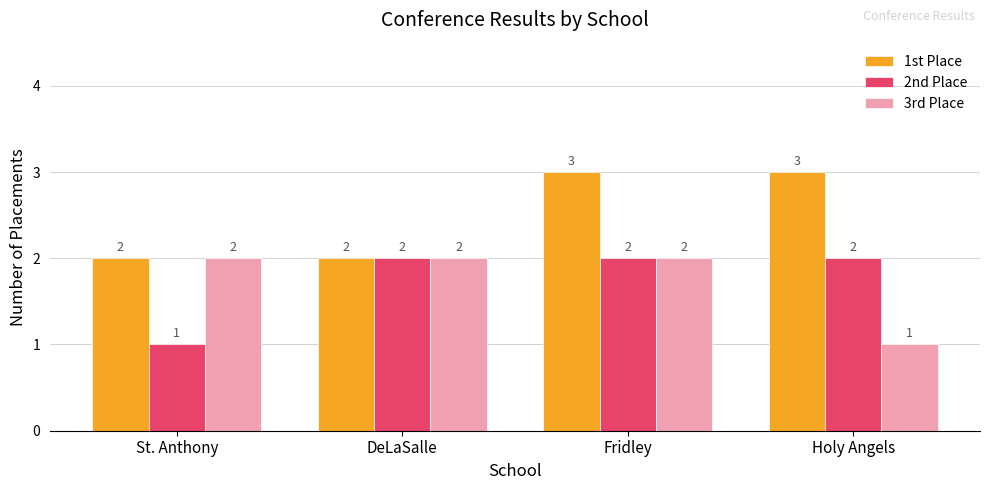

What are all the series names shown in the legend?

1st Place, 2nd Place, 3rd Place